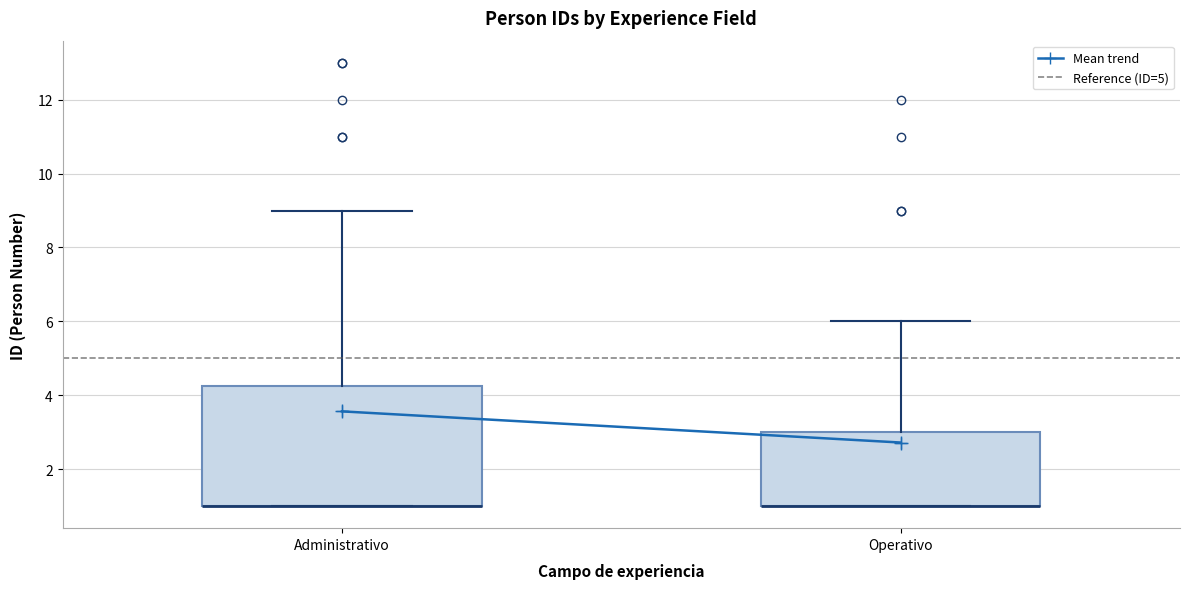

Where does the upper whisker of the box for Administrativo end on the y-axis? The values are not printed on the chart, so give them approximately, as read against the axis.

9.0